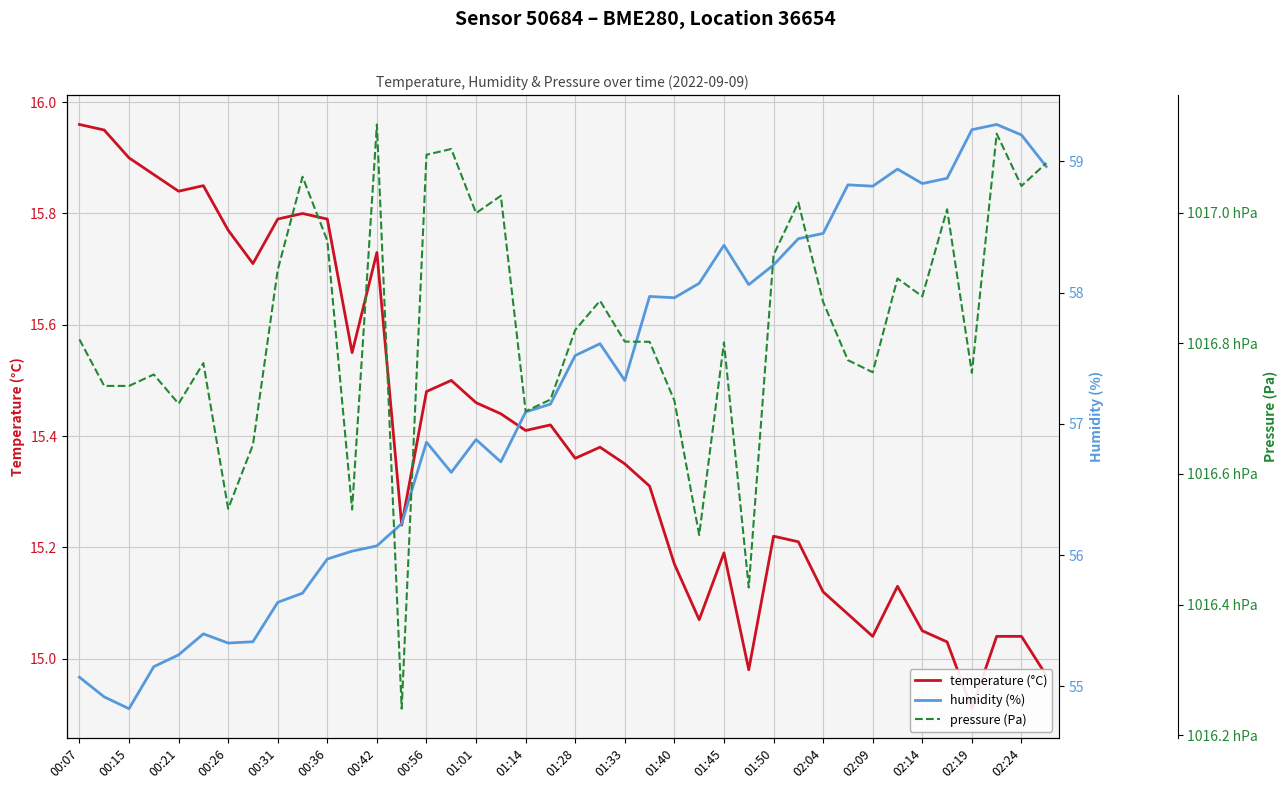

What is the value of the humidity (%) point at the 15th from the left?

56.9